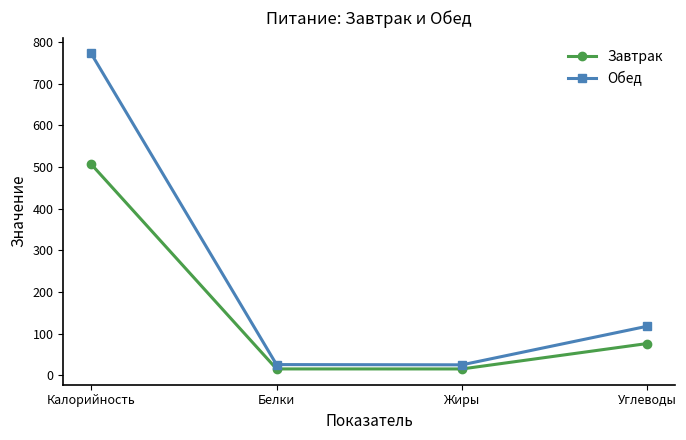

The Завтрак series shows 76.7 at Углеводы. True or false?

True